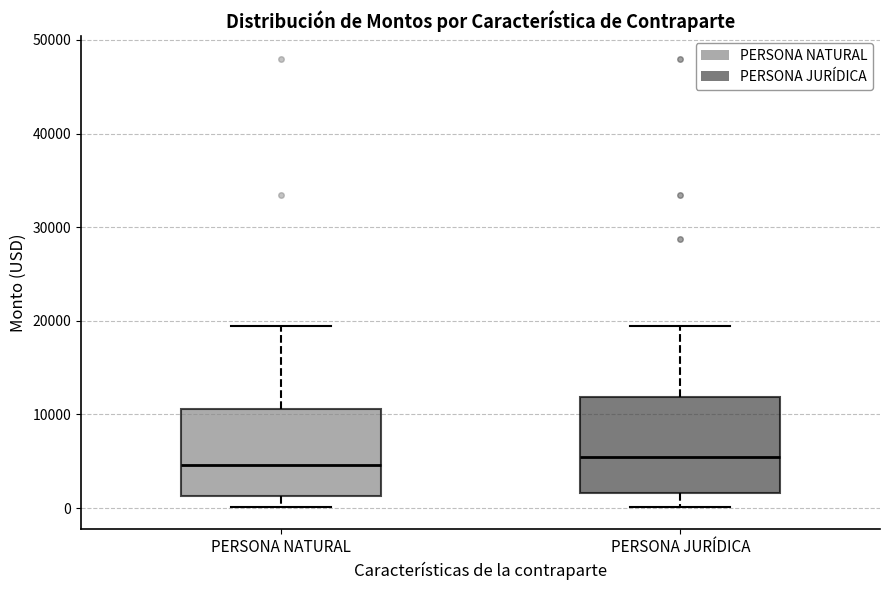

Reading left to right, transcribe this box plot: for each box, give where its median line is, the range the box spans, and where its two whiskers end, as read against the y-axis. The values are not printed on the chart, so give them approximately, as read against the axis.

PERSONA NATURAL: median 5000, box 1000 to 11000, whiskers 0 to 19000
PERSONA JURÍDICA: median 5000, box 2000 to 12000, whiskers 0 to 19000